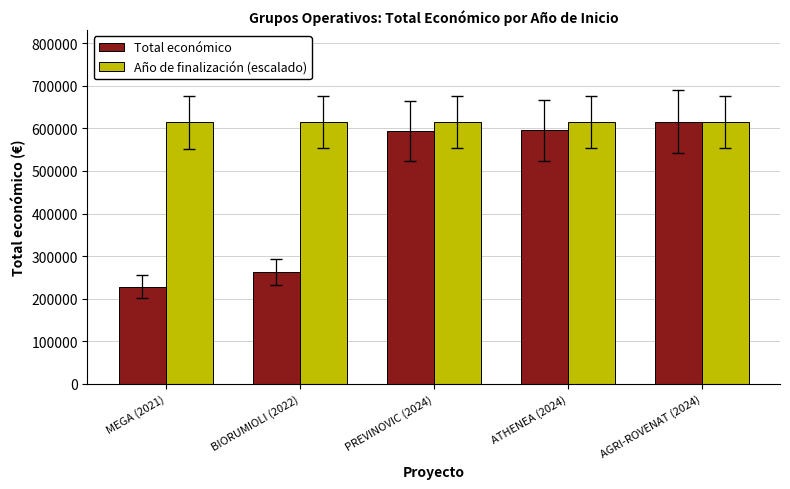

Read the Año de finalización (escalado) value at BIORUMIOLI (2022).

614464.2